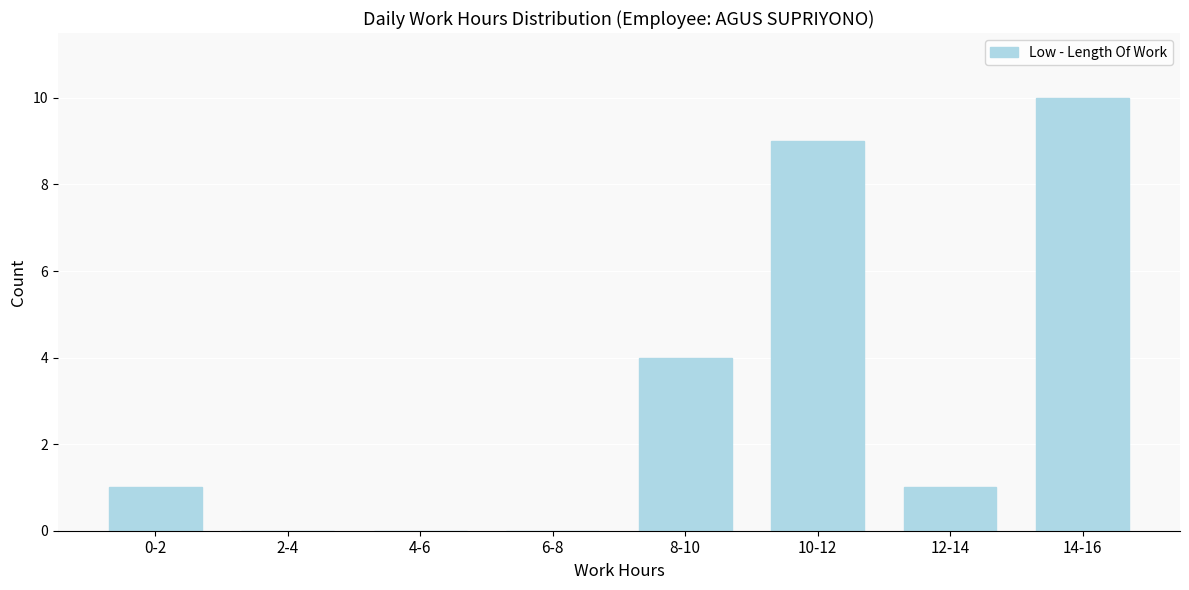

Reading right to left, extract all data points from this chart.

14-16=10	12-14=1	10-12=9	8-10=4	6-8=0	4-6=0	2-4=0	0-2=1